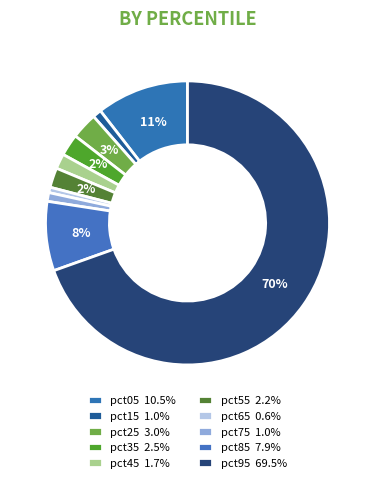

To the nearest percent, what is the combined percentage of pct55 and pct35?

5%